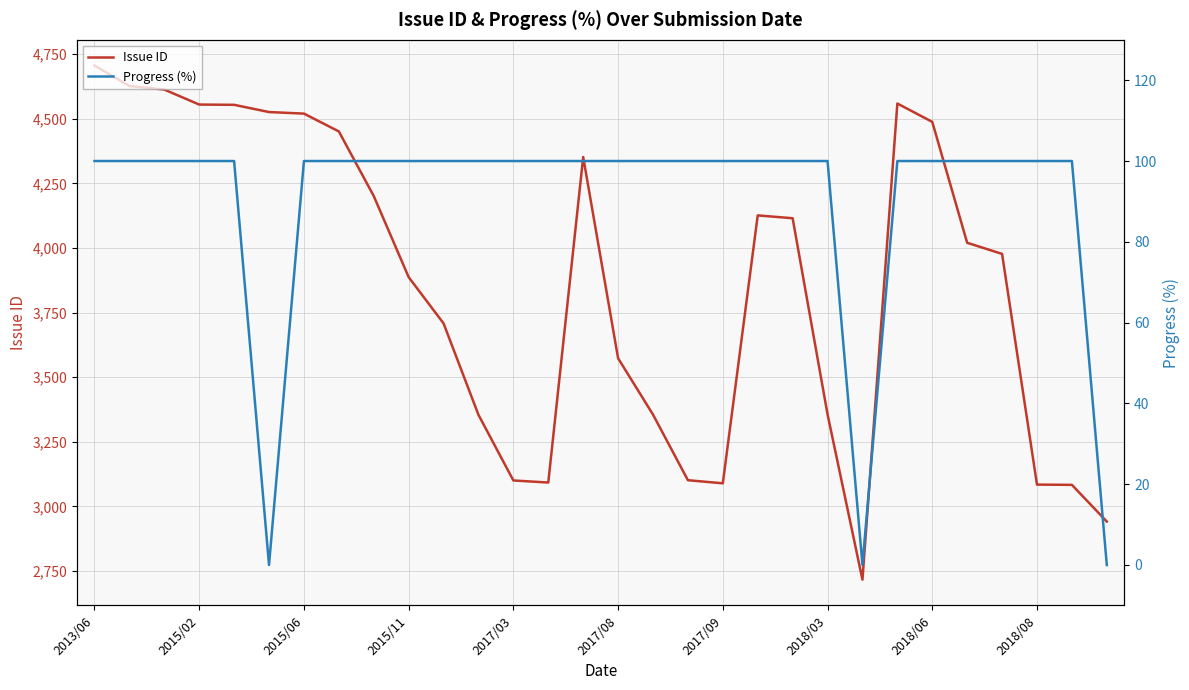

What is the total value across all series at 19?

4226